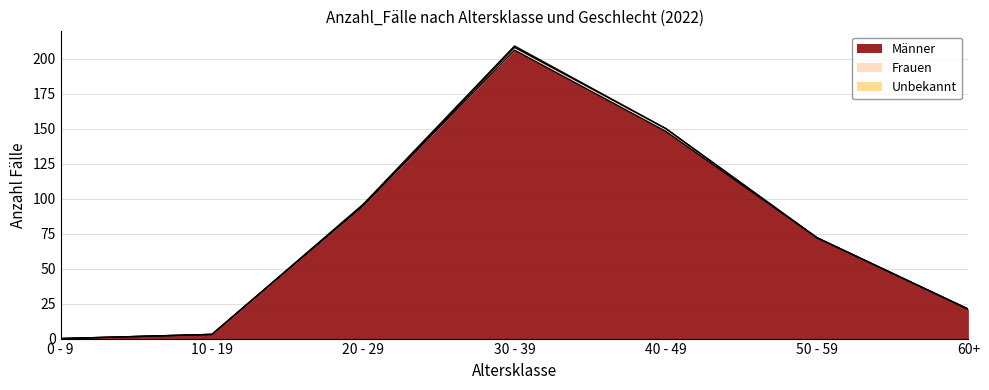

List the labels in order of Frauen value, smallest first.

0 - 9, 10 - 19, 20 - 29, 50 - 59, 60+, 30 - 39, 40 - 49